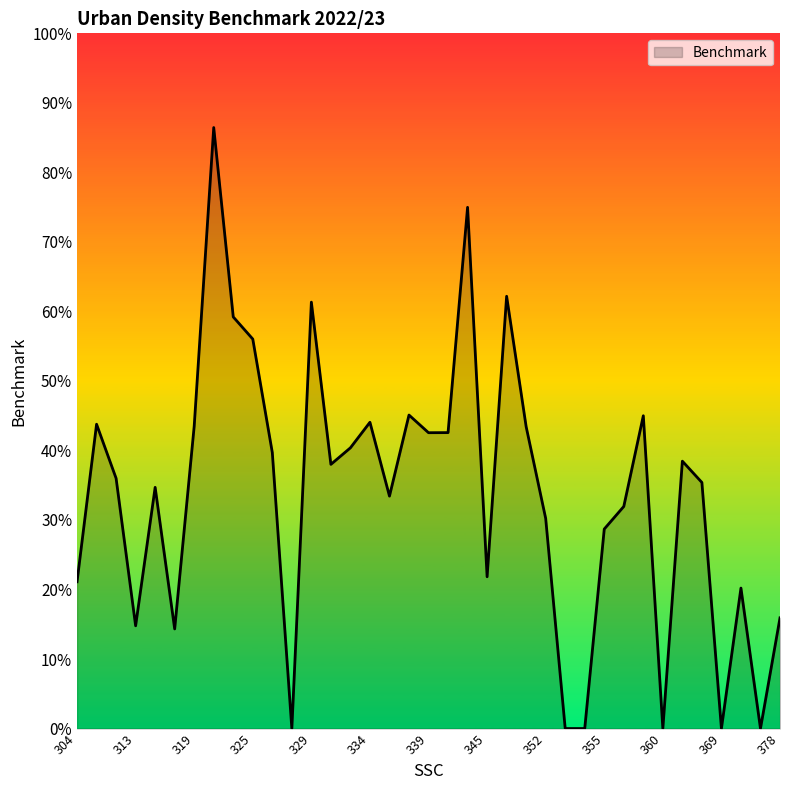

Reading left to right, transcribe all the data shown in this chart.

0.2	0.4	0.4	0.1	0.3	0.1	0.4	0.9	0.6	0.6	0.4	0.0	0.6	0.4	0.4	0.4	0.3	0.5	0.4	0.4	0.7	0.2	0.6	0.4	0.3	0.0	0.0	0.3	0.3	0.4	0.0	0.4	0.4	0.0	0.2	0.0	0.2